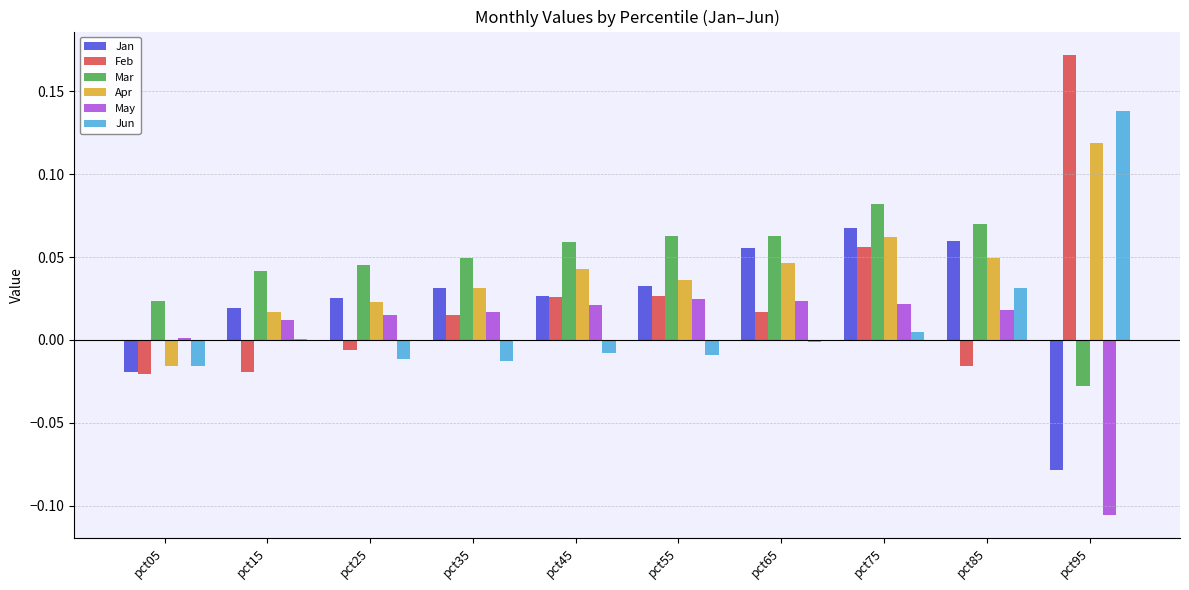

Is the value of Jan at pct65 greater than the value of Mar at pct15?

Yes